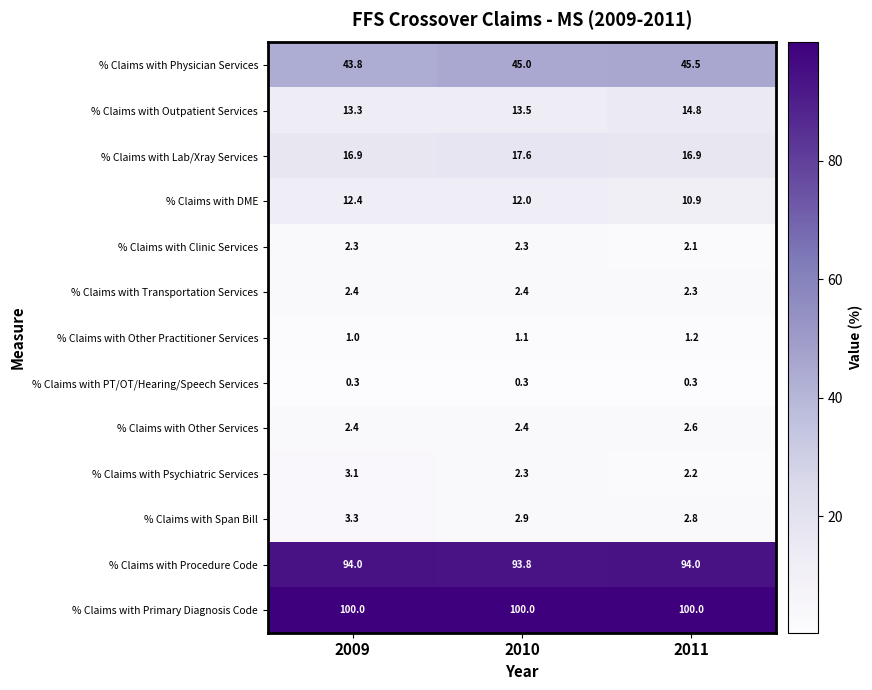

Which series has the largest total across all categories?

% Claims with Primary Diagnosis Code